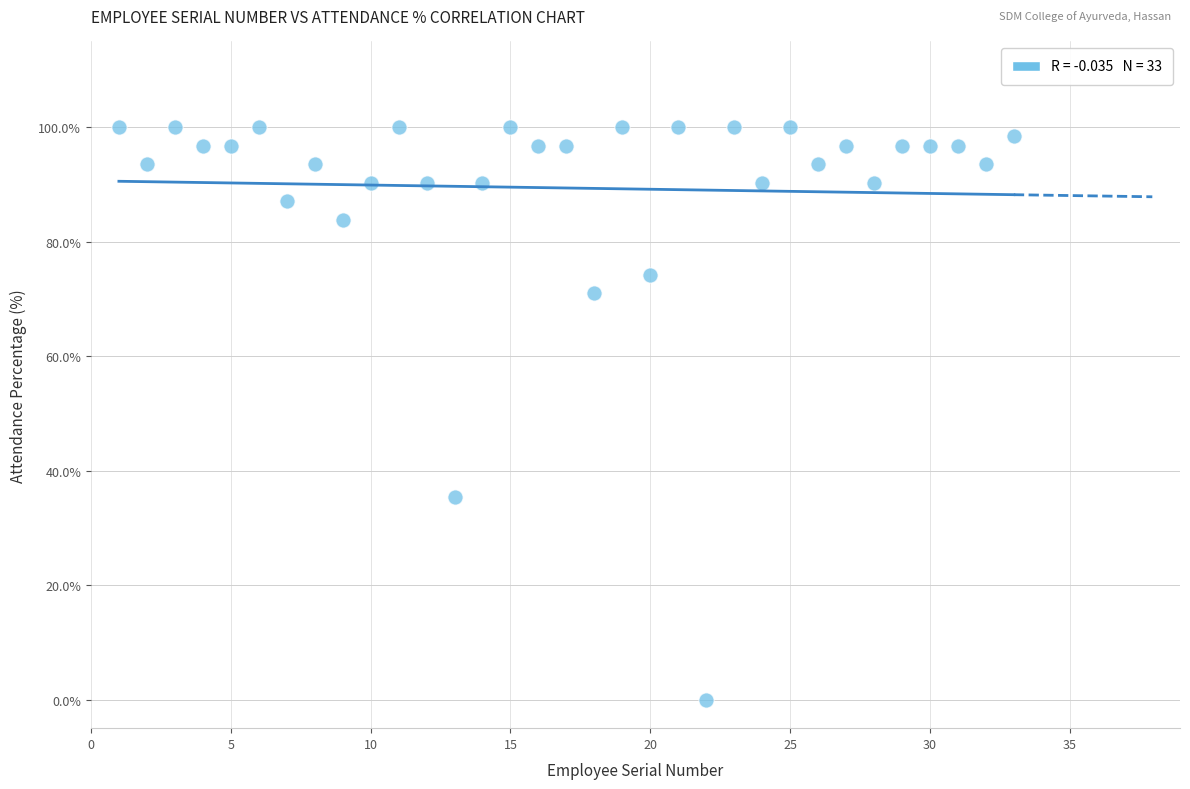

What is the range of X values (max minus min)?

32.0